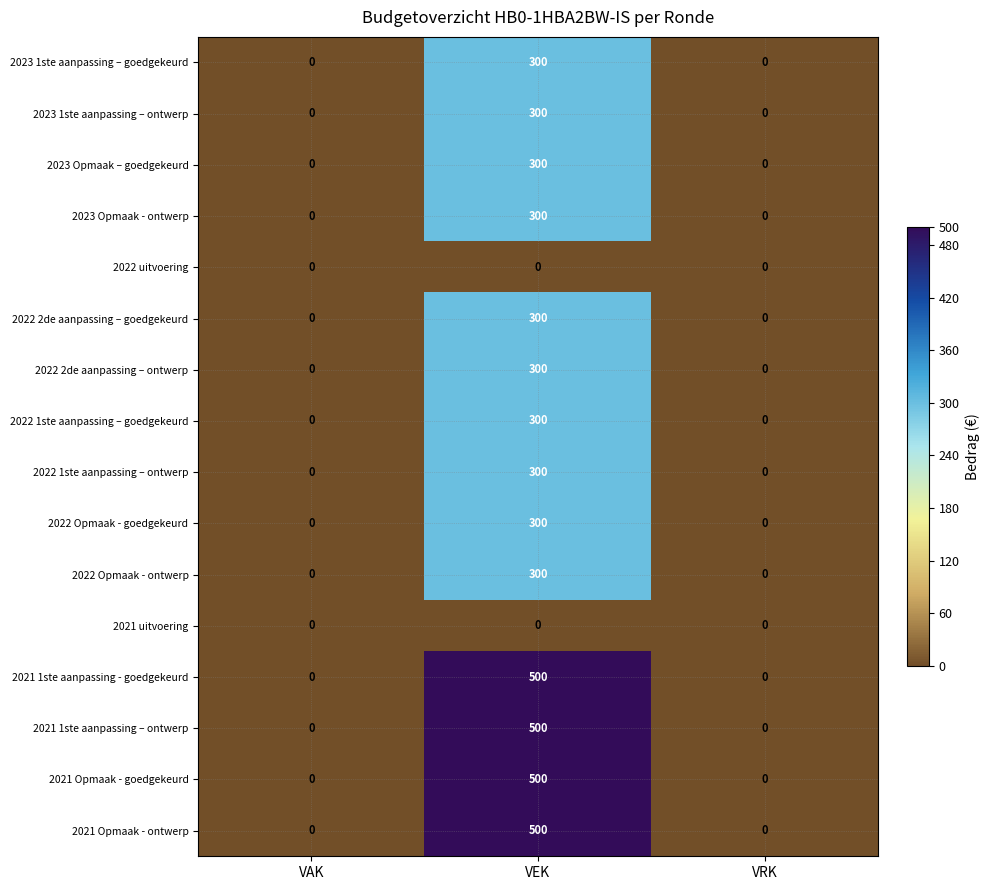

What is the total value across all series at VEK?

5000